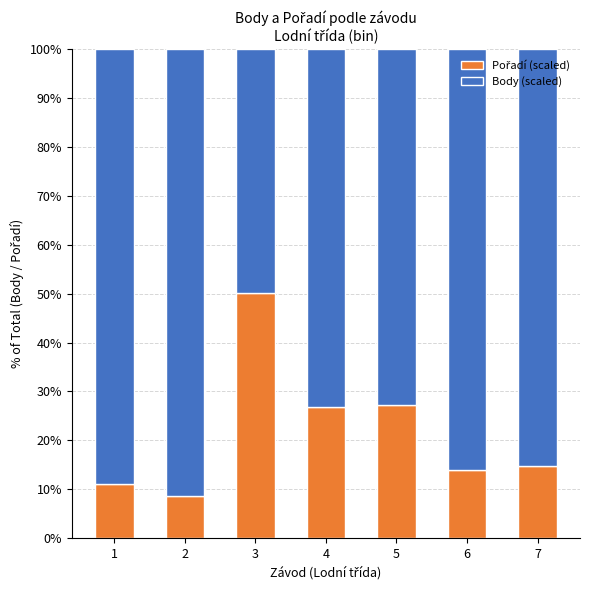

How many series are shown in this chart?

2